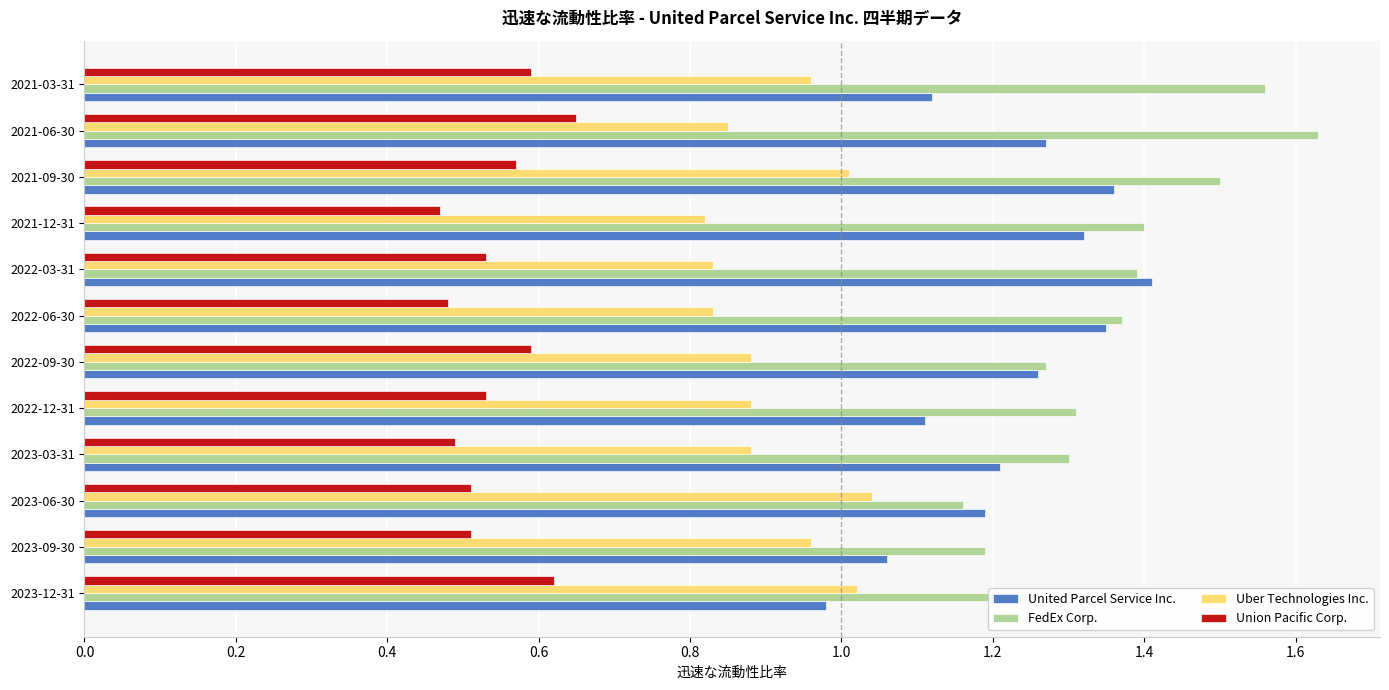

Which category has the highest value across all series?

2021-06-30